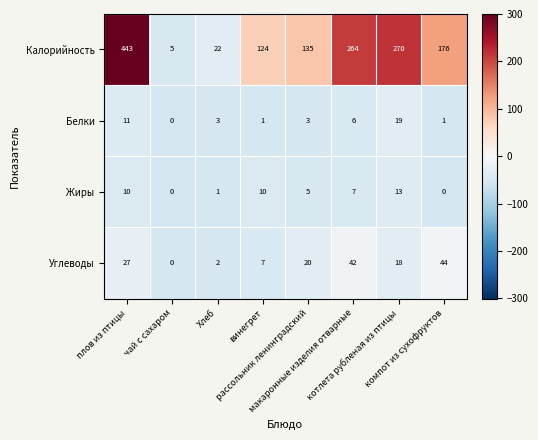

List the series in order of their peak value, lowest first.

Жиры, Белки, Углеводы, Калорийность